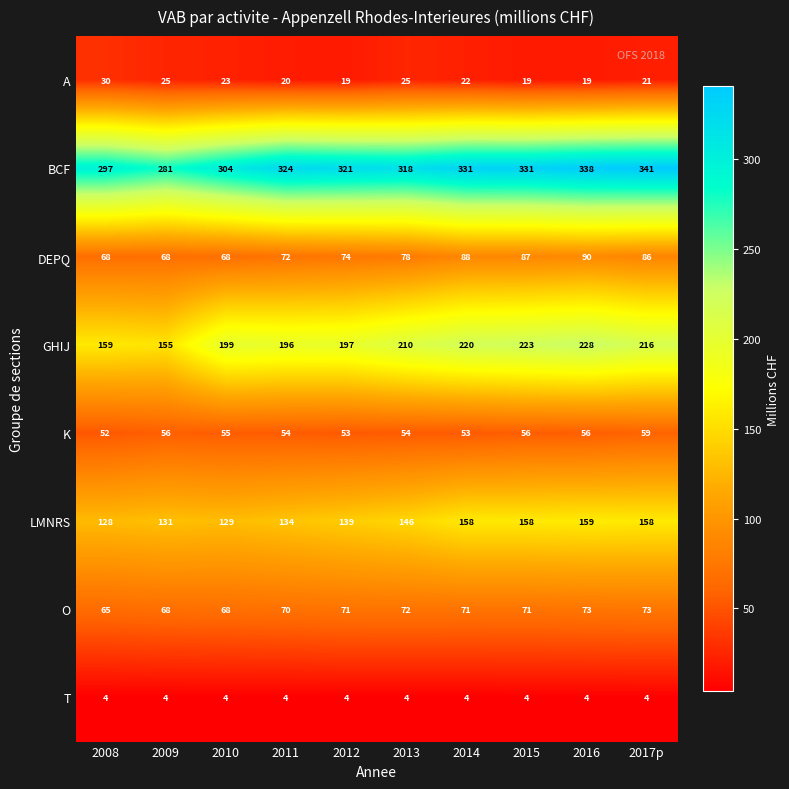

Count the BCF values in the range 304 to 331.

6